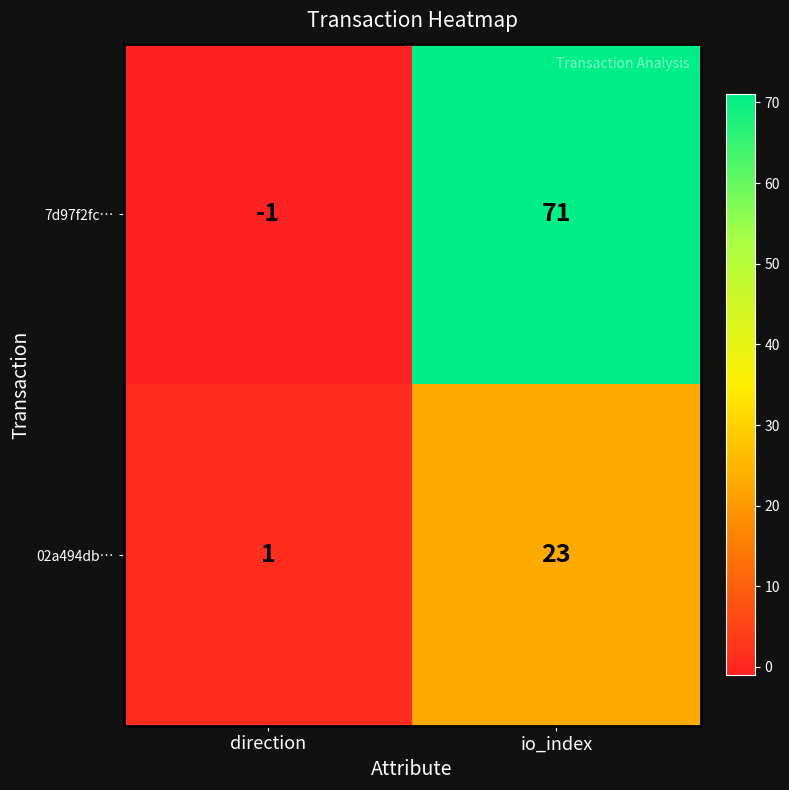

Reading right to left, extract all data points from this chart.

7d97f2fc…: io_index=71	direction=-1
02a494db…: io_index=23	direction=1